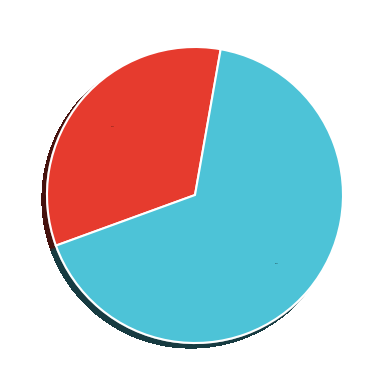

Which slice is the smallest?

Строковий